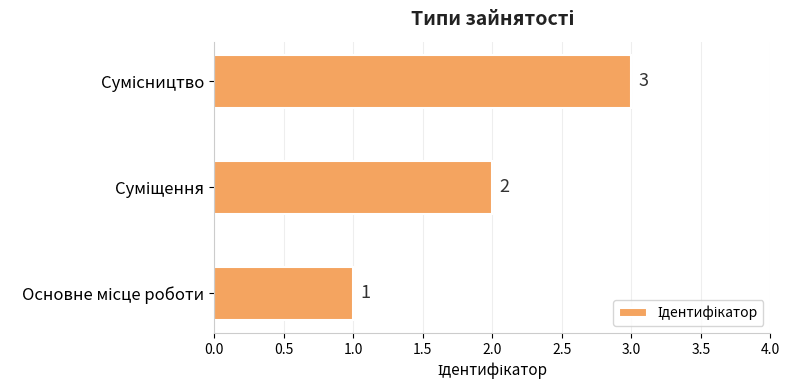

What is the maximum value shown in the chart?

3